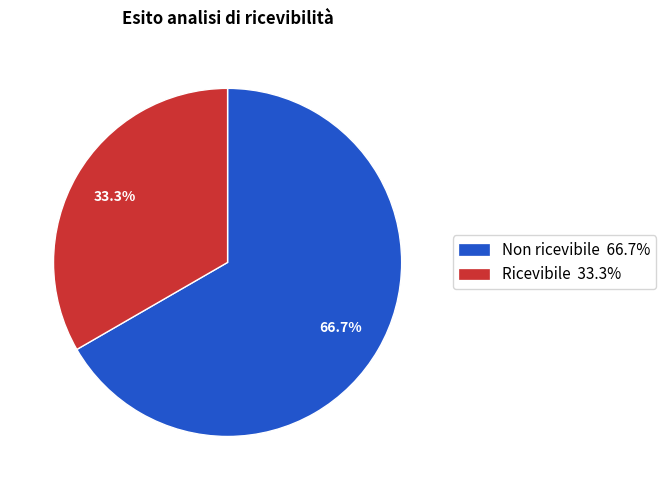

Does Ricevibile represent more than half of the total?

No